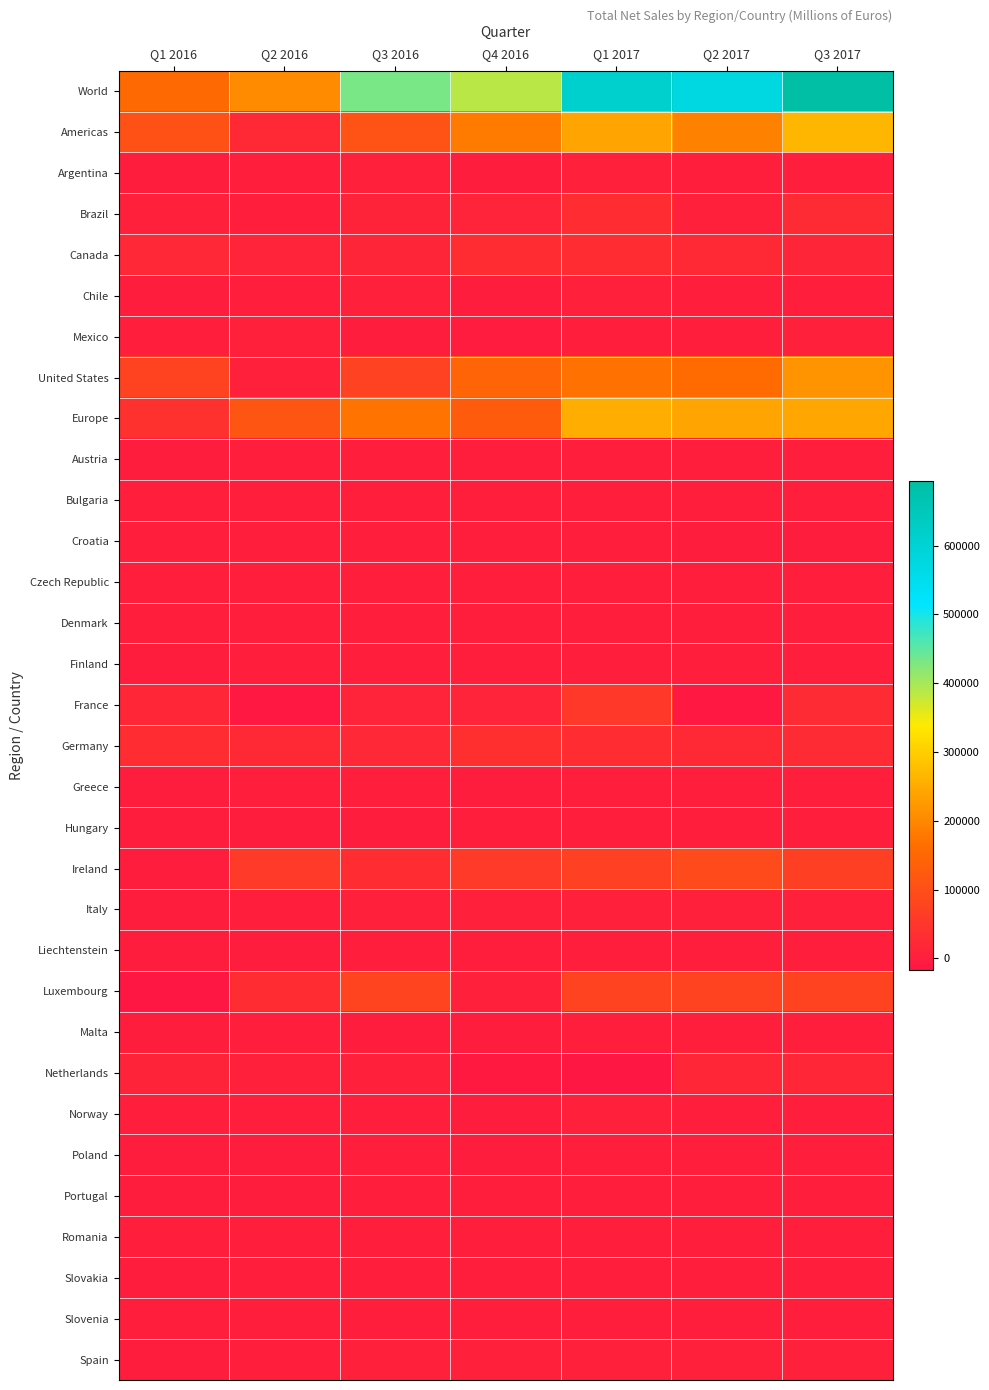

Reading left to right, list all the values displayed in this chart.

World: Q1 2016=155024	Q2 2016=207979	Q3 2016=432908	Q4 2016=388663	Q1 2017=612760	Q2 2017=573800	Q3 2017=694263
Americas: Q1 2016=105402	Q2 2016=23506	Q3 2016=105567	Q4 2016=180999	Q1 2017=238766	Q2 2017=189867	Q3 2017=265873
Argentina: Q1 2016=-1003	Q2 2016=1470	Q3 2016=2872	Q4 2016=-476	Q1 2017=6407	Q2 2017=317	Q3 2017=1007
Brazil: Q1 2016=8056	Q2 2016=1104	Q3 2016=9440	Q4 2016=11952	Q1 2017=33130	Q2 2017=5083	Q3 2017=26134
Canada: Q1 2016=21089	Q2 2016=13300	Q3 2016=14925	Q4 2016=28702	Q1 2017=28459	Q2 2017=24023	Q3 2017=14635
Chile: Q1 2016=-1582	Q2 2016=1189	Q3 2016=4923	Q4 2016=-1692	Q1 2017=3664	Q2 2017=1252	Q3 2017=682
Mexico: Q1 2016=1418	Q2 2016=3510	Q3 2016=-494	Q4 2016=-3894	Q1 2017=-34	Q2 2017=1686	Q3 2017=4581
United States: Q1 2016=77428	Q2 2016=2960	Q3 2016=73876	Q4 2016=146858	Q1 2017=167127	Q2 2017=157553	Q3 2017=218799
Europe: Q1 2016=39273	Q2 2016=113546	Q3 2016=171343	Q4 2016=125215	Q1 2017=254211	Q2 2017=241004	Q3 2017=243680
Austria: Q1 2016=-1202	Q2 2016=363	Q3 2016=1180	Q4 2016=119	Q1 2017=602	Q2 2017=656	Q3 2017=1256
Bulgaria: Q1 2016=6	Q2 2016=26	Q3 2016=26	Q4 2016=44	Q1 2017=22	Q2 2017=19	Q3 2017=44
Croatia: Q1 2016=41	Q2 2016=203	Q3 2016=372	Q4 2016=560	Q1 2017=-15	Q2 2017=-590	Q3 2017=-561
Czech Republic: Q1 2016=240	Q2 2016=213	Q3 2016=315	Q4 2016=424	Q1 2017=386	Q2 2017=383	Q3 2017=281
Denmark: Q1 2016=233	Q2 2016=2173	Q3 2016=2521	Q4 2016=2648	Q1 2017=1572	Q2 2017=2511	Q3 2017=2047
Finland: Q1 2016=-371	Q2 2016=474	Q3 2016=1773	Q4 2016=1770	Q1 2017=972	Q2 2017=1381	Q3 2017=856
France: Q1 2016=17200	Q2 2016=-11400	Q3 2016=11400	Q4 2016=12200	Q1 2017=54500	Q2 2017=-13100	Q3 2017=25100
Germany: Q1 2016=30774	Q2 2016=24836	Q3 2016=20333	Q4 2016=34717	Q1 2017=31515	Q2 2017=23553	Q3 2017=26077
Greece: Q1 2016=-130	Q2 2016=-33	Q3 2016=5	Q4 2016=-109	Q1 2017=2	Q2 2017=2	Q3 2017=22
Hungary: Q1 2016=-474	Q2 2016=-295	Q3 2016=-124	Q4 2016=105	Q1 2017=338	Q2 2017=365	Q3 2017=-41
Ireland: Q1 2016=-1628	Q2 2016=57123	Q3 2016=28182	Q4 2016=55738	Q1 2017=71838	Q2 2017=89622	Q3 2017=66797
Italy: Q1 2016=-1440	Q2 2016=1960	Q3 2016=3859	Q4 2016=4087	Q1 2017=2747	Q2 2017=4842	Q3 2017=3881
Liechtenstein: Q1 2016=-875	Q2 2016=-297	Q3 2016=-39	Q4 2016=675	Q1 2017=355	Q2 2017=777	Q3 2017=777
Luxembourg: Q1 2016=-15310	Q2 2016=30145	Q3 2016=78887	Q4 2016=5027	Q1 2017=75016	Q2 2017=76488	Q3 2017=76335
Malta: Q1 2016=-282	Q2 2016=70	Q3 2016=-157	Q4 2016=-149	Q1 2017=-27	Q2 2017=75	Q3 2017=84
Netherlands: Q1 2016=8927	Q2 2016=5619	Q3 2016=7914	Q4 2016=-11145	Q1 2017=-16758	Q2 2017=16583	Q3 2017=18091
Norway: Q1 2016=1795	Q2 2016=962	Q3 2016=1515	Q4 2016=-111	Q1 2017=3200	Q2 2017=2452	Q3 2017=1967
Poland: Q1 2016=-344	Q2 2016=-293	Q3 2016=422	Q4 2016=-1549	Q1 2017=456	Q2 2017=547	Q3 2017=981
Portugal: Q1 2016=-330	Q2 2016=-700	Q3 2016=-53	Q4 2016=161	Q1 2017=318	Q2 2017=331	Q3 2017=-36
Romania: Q1 2016=1	Q2 2016=-28	Q3 2016=137	Q4 2016=-39	Q1 2017=38	Q2 2017=51	Q3 2017=73
Slovakia: Q1 2016=-104	Q2 2016=-34	Q3 2016=88	Q4 2016=147	Q1 2017=73	Q2 2017=163	Q3 2017=117
Slovenia: Q1 2016=-15	Q2 2016=3	Q3 2016=13	Q4 2016=13	Q1 2017=20	Q2 2017=-3	Q3 2017=26
Spain: Q1 2016=-618	Q2 2016=2633	Q3 2016=6440	Q4 2016=5789	Q1 2017=6044	Q2 2017=6080	Q3 2017=3023